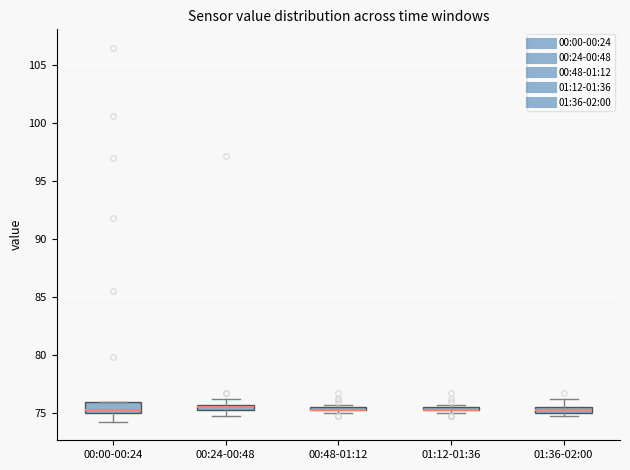

Where is the upper edge of the box for 00:48-01:12 on the y-axis? The values are not printed on the chart, so give them approximately, as read against the axis.

75.5